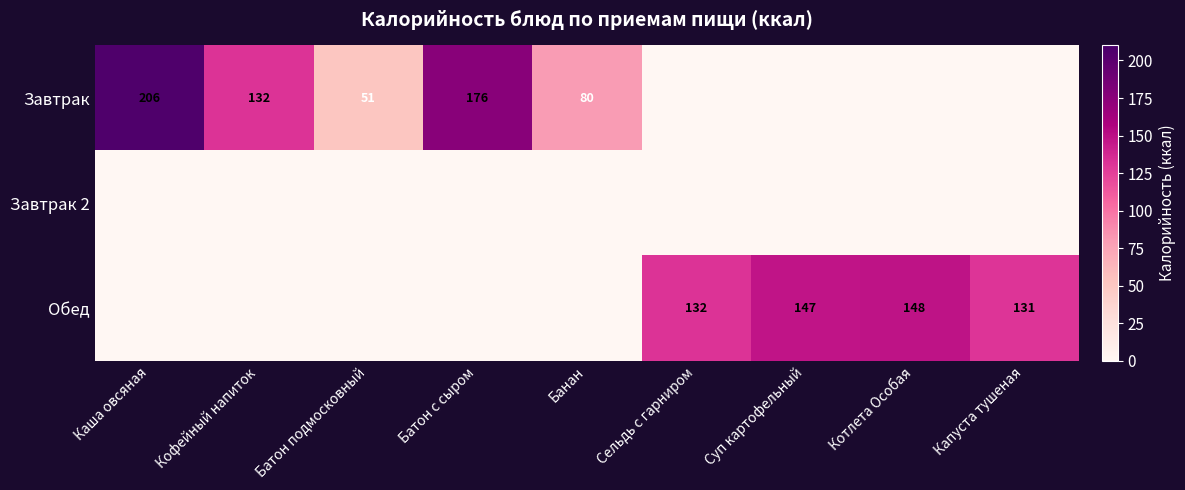

Is the value of Завтрак at Каша овсяная greater than the value of Обед at Котлета Особая?

Yes